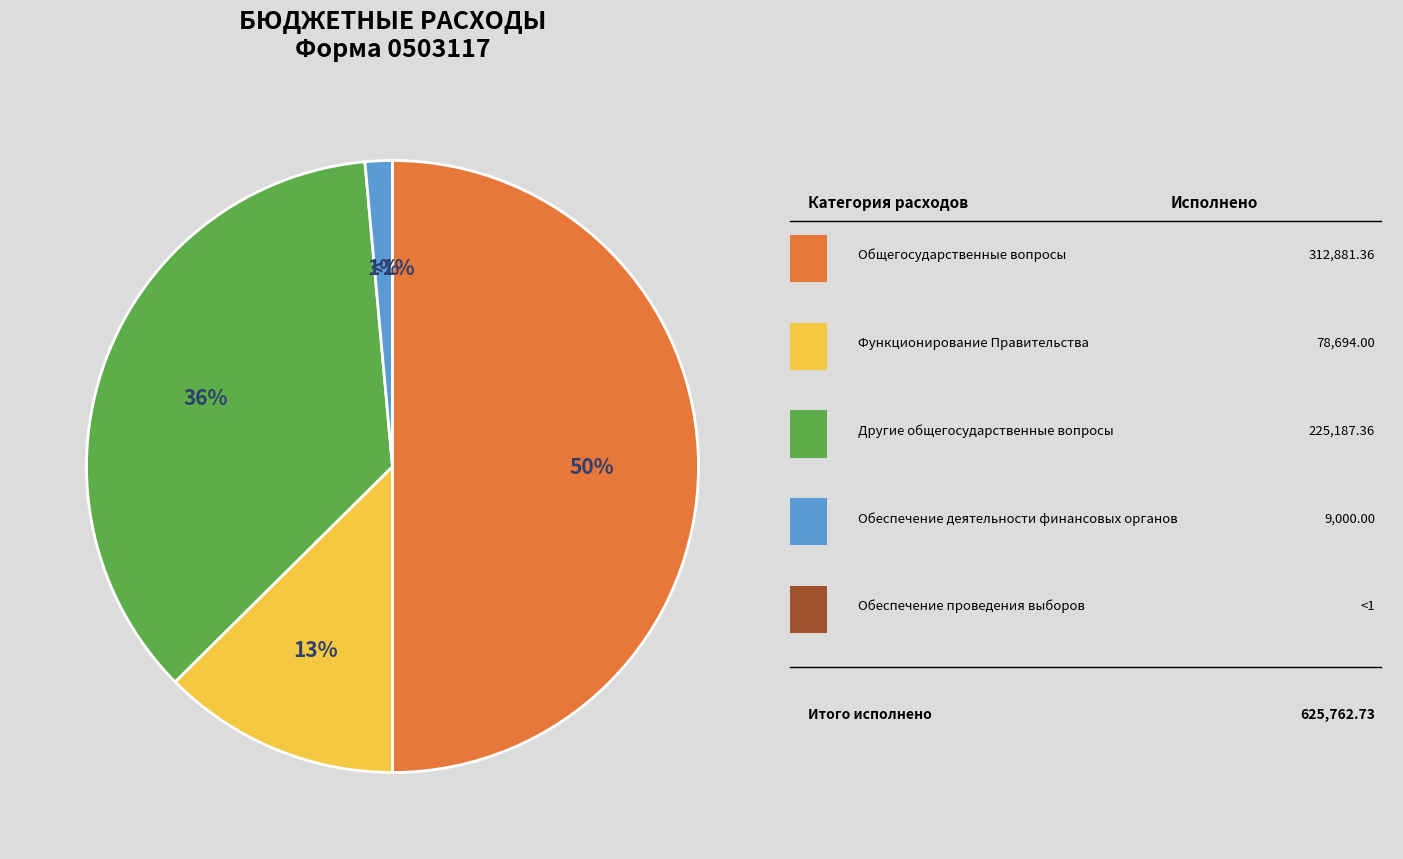

To the nearest percent, what is the average slice percentage?

20%